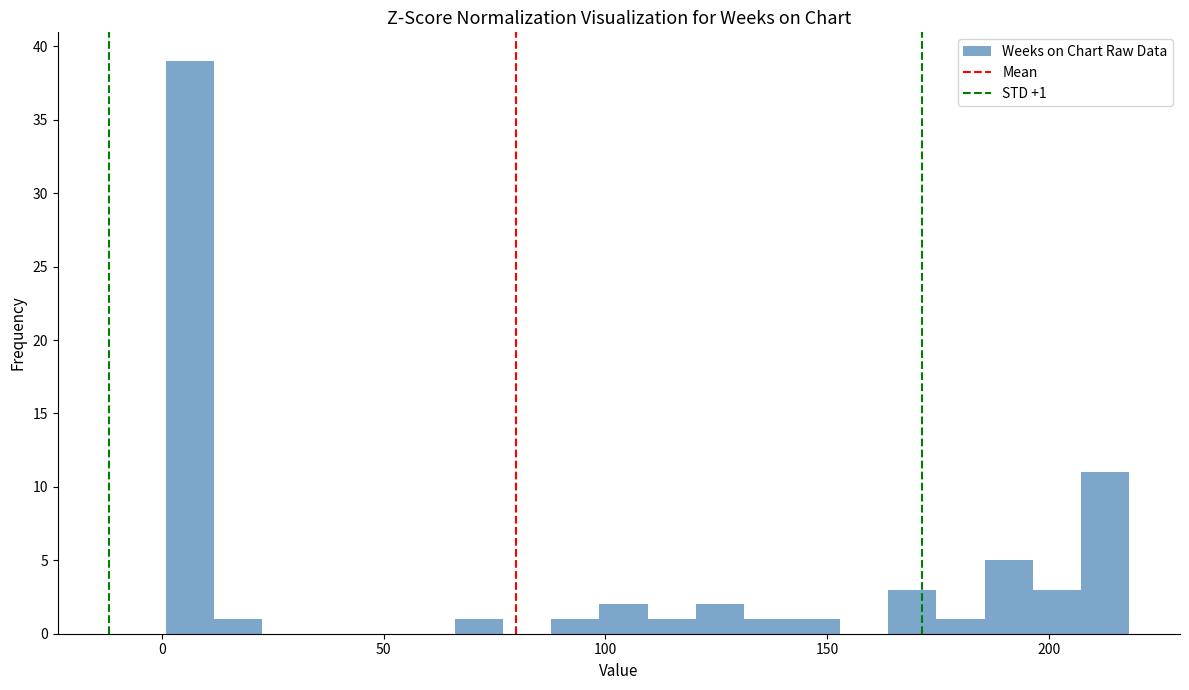

Read against the x-axis, roughly where is the centre of the tallest bar?

5